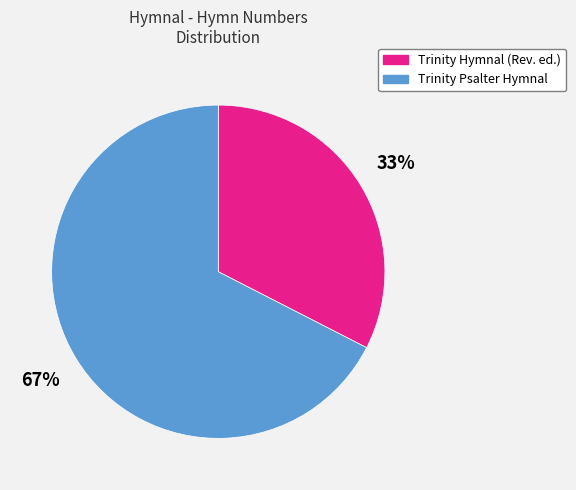

To the nearest percent, what is the average slice percentage?

50%